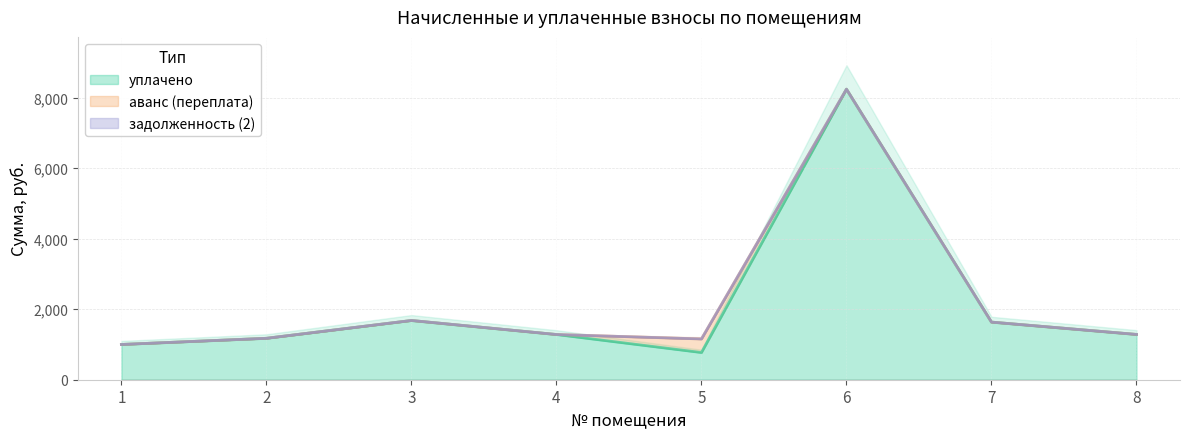

Is it true that уплачено equals 1950.9 at 2?

False